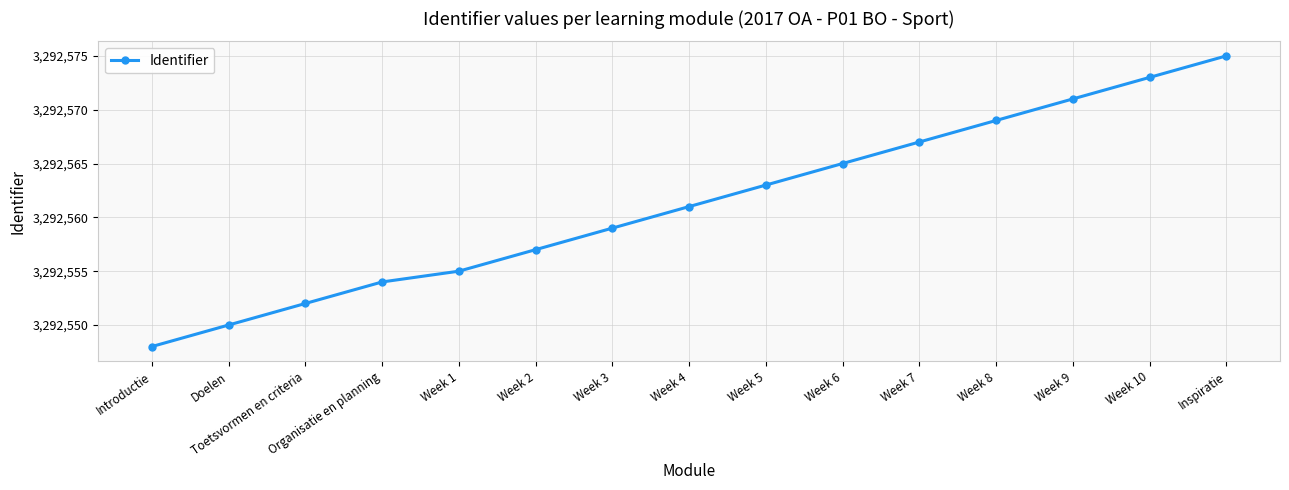

Is this an area chart (filled region under the line)?

No